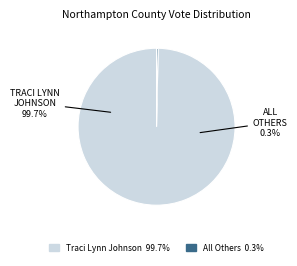

Does Provisional account for over 50% of the chart?

No